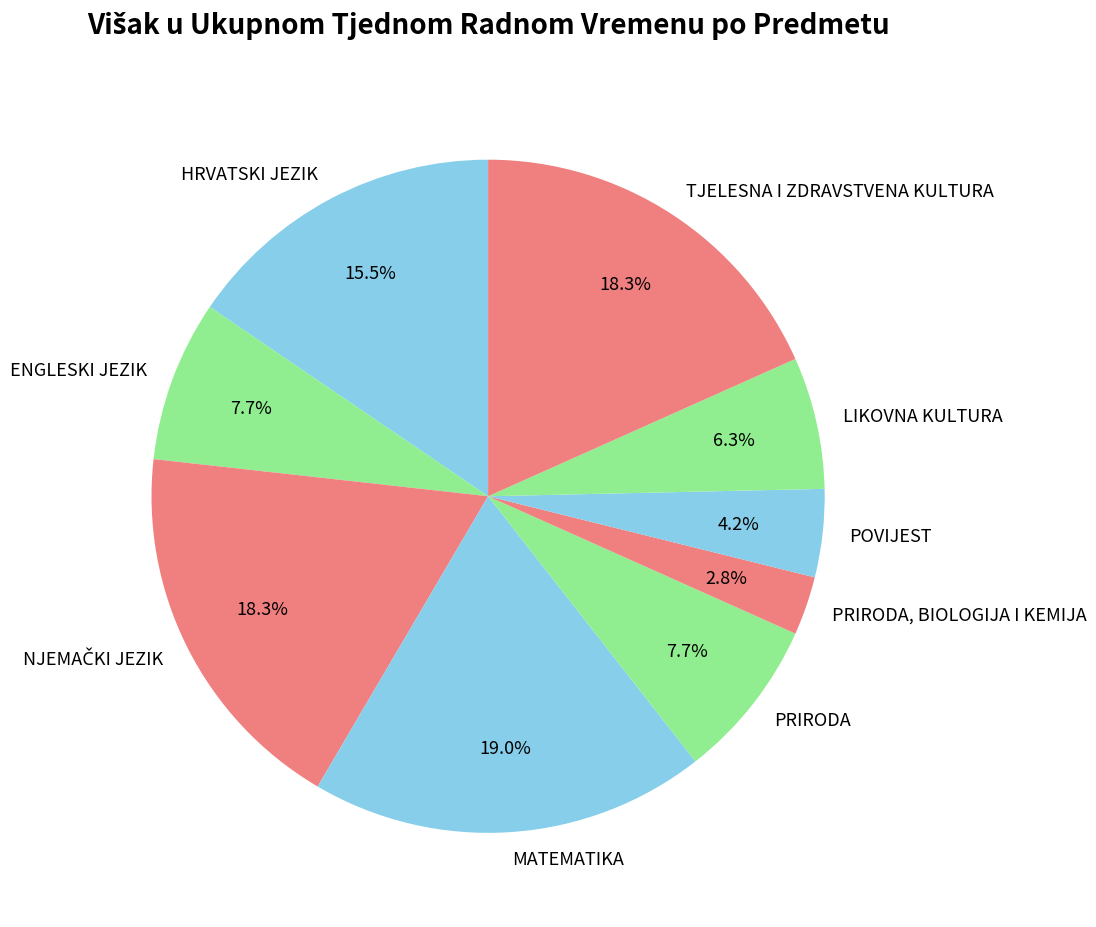

How many segments does this pie chart have?

9